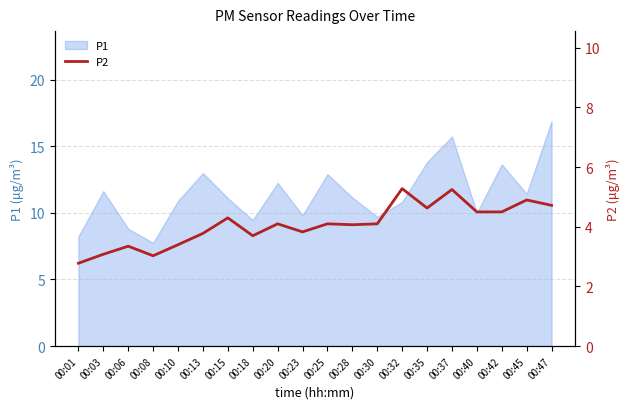

What is the maximum value for P1?

16.9